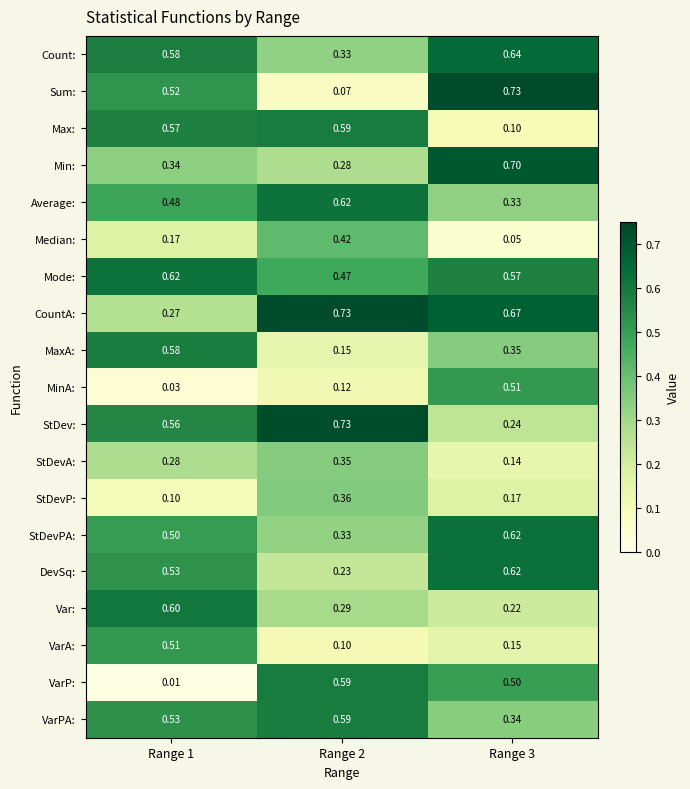

Is the value of StDev: at Range 2 greater than the value of Var: at Range 2?

Yes